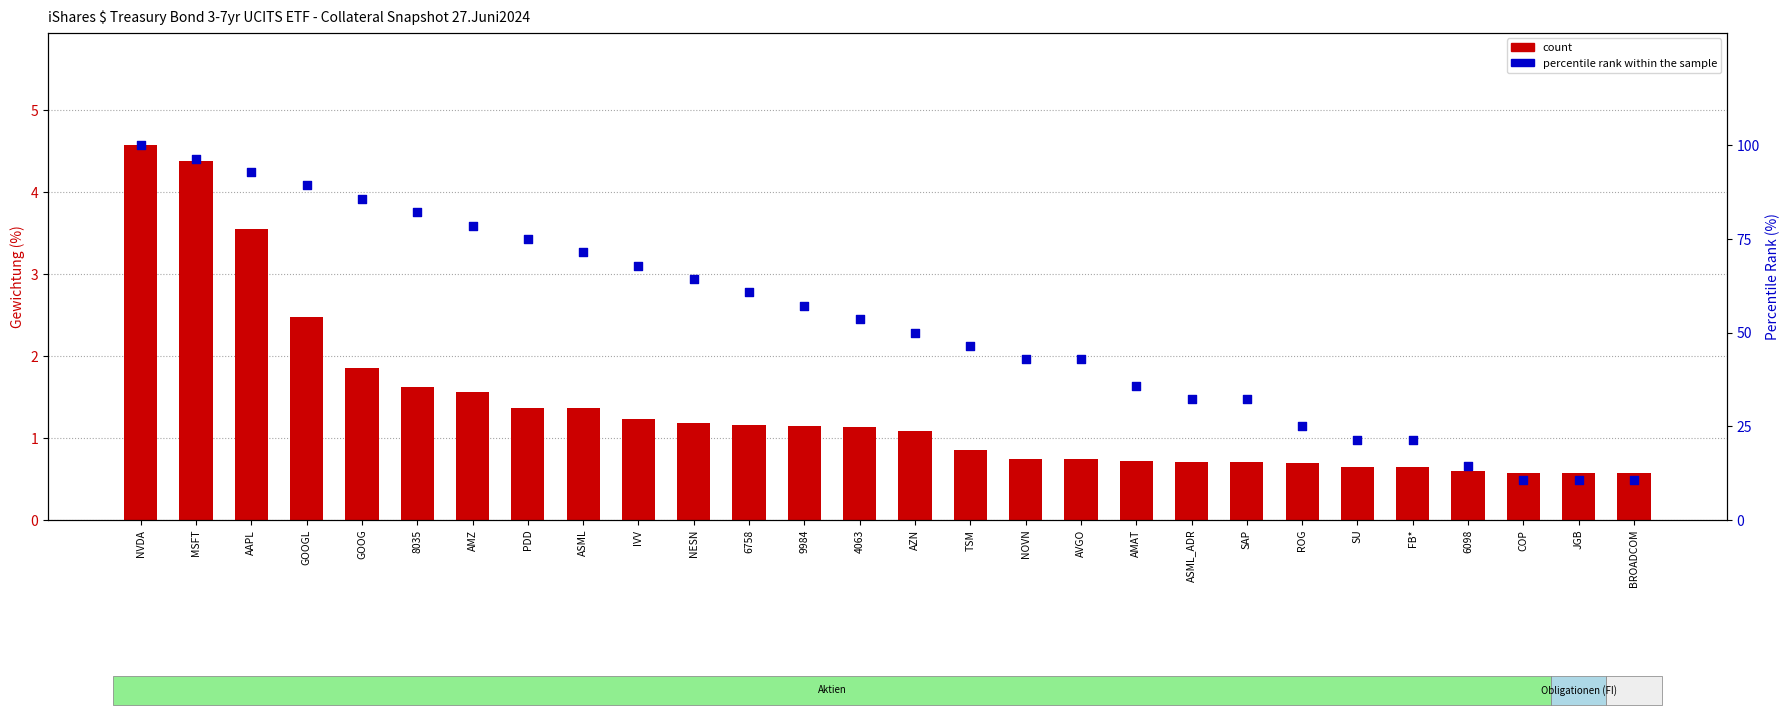

At how many categories does at least one series exceed 56?

13